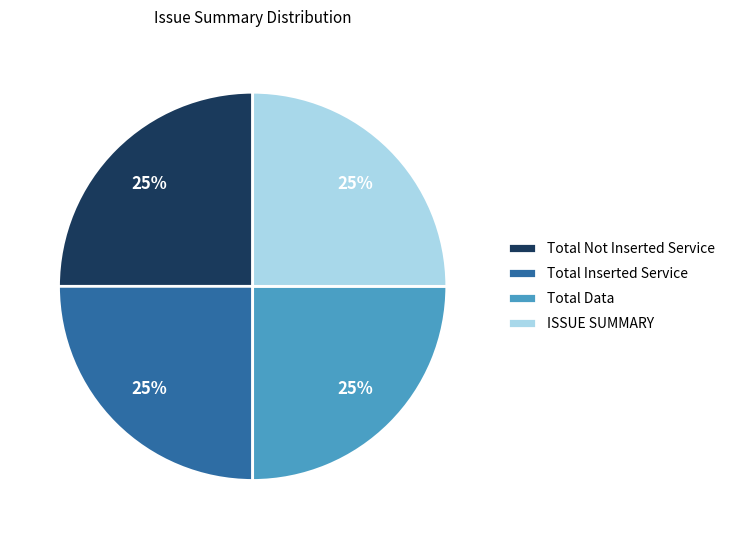

To the nearest percent, what is the average slice percentage?

25%